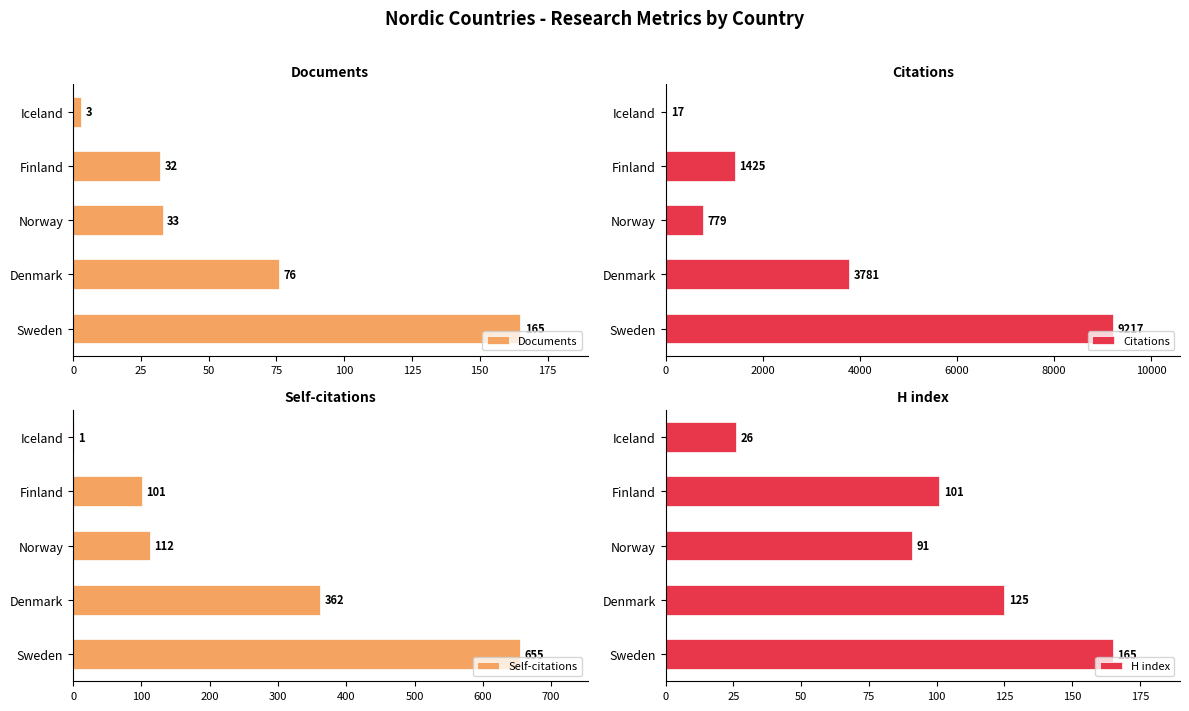

What is the difference between the maximum and second lowest values in the Documents series?

133